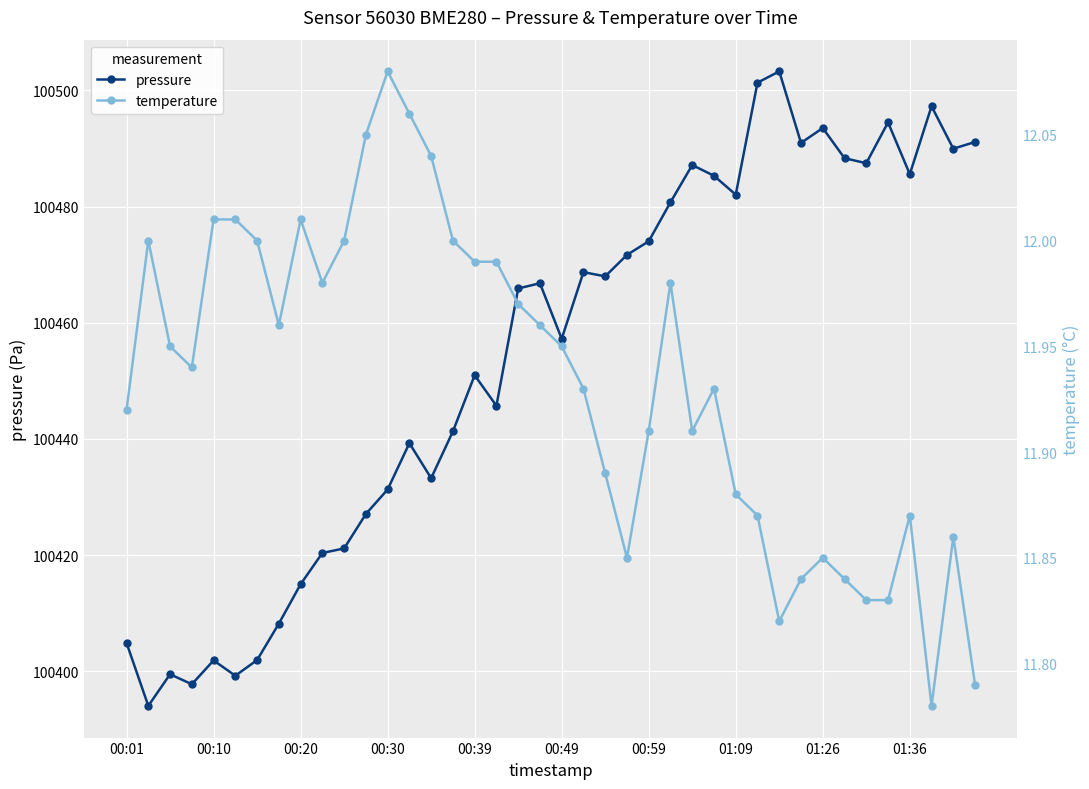

How many lines are shown in the chart?

2